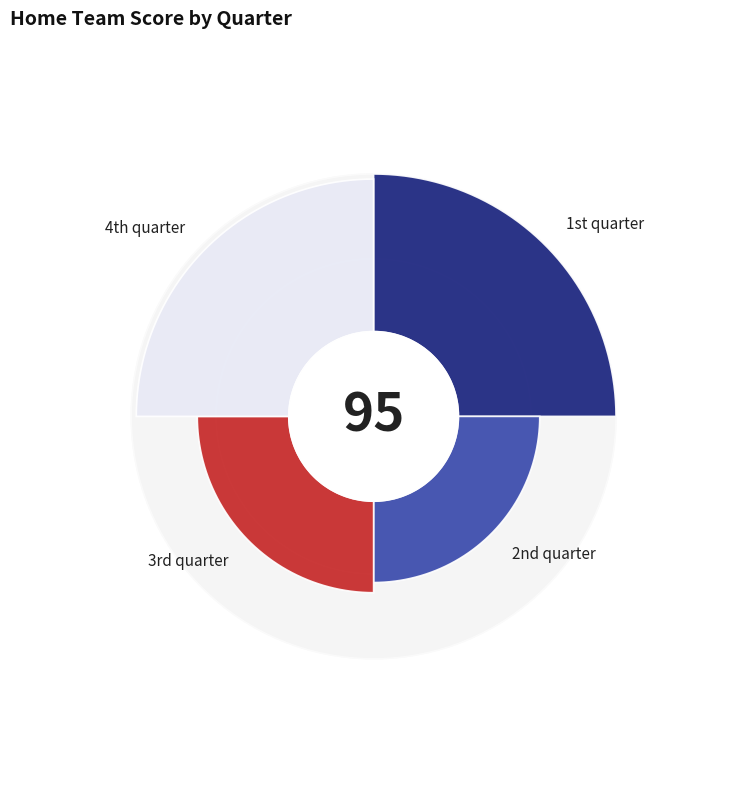

Is there a majority slice in this chart?

No